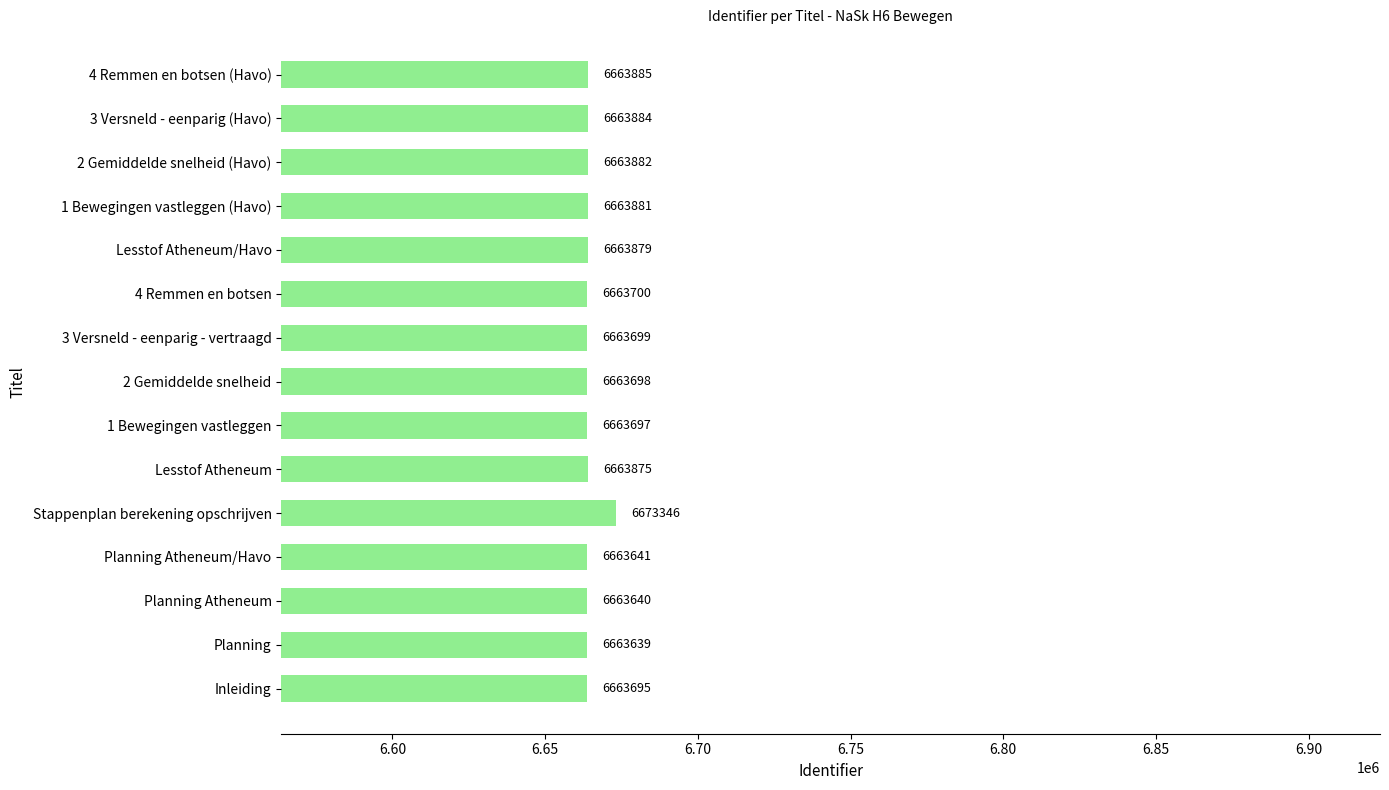

Count the number of categories in the chart.

15